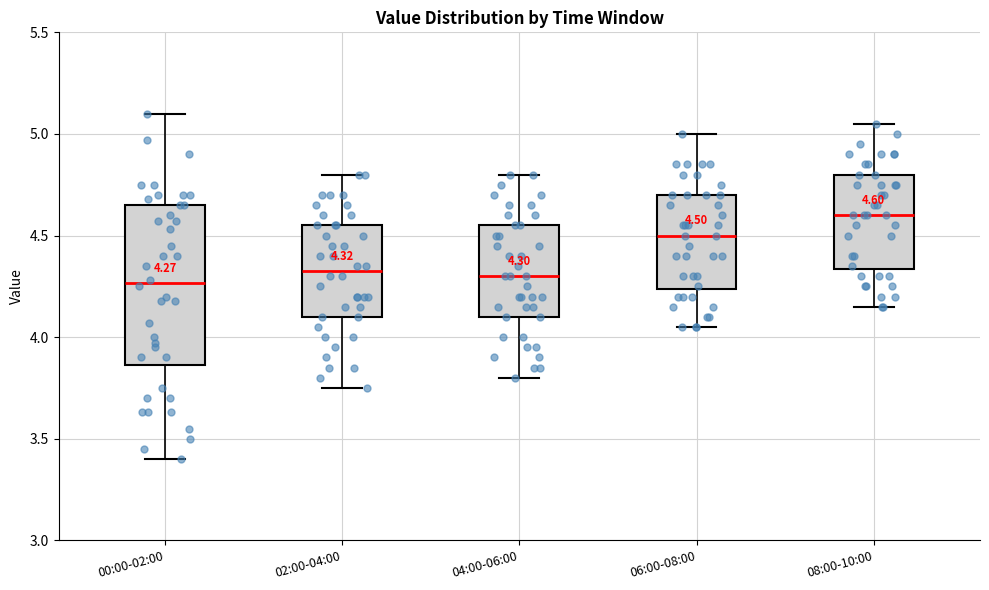

Which box is the tallest, from its lower edge to its upper edge?

00:00-02:00